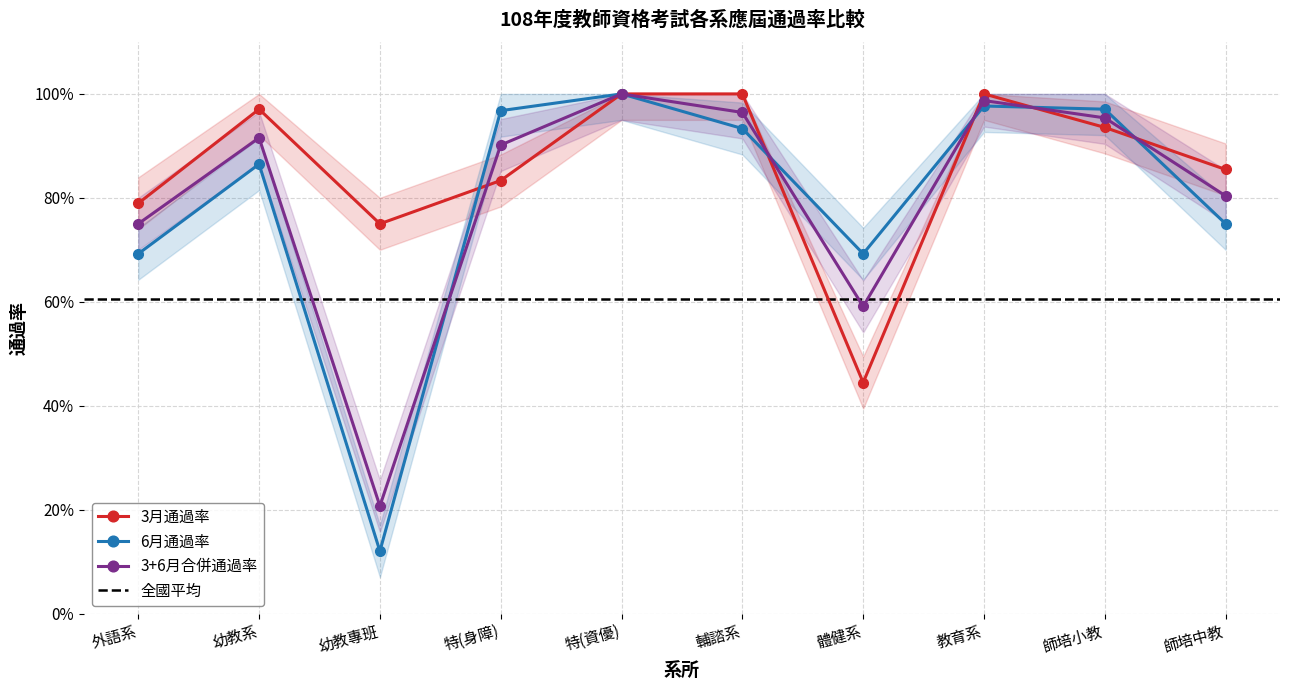

Which series ends up on top after the final intersection of 3+6月合併通過率 and 3月通過率?

3月通過率